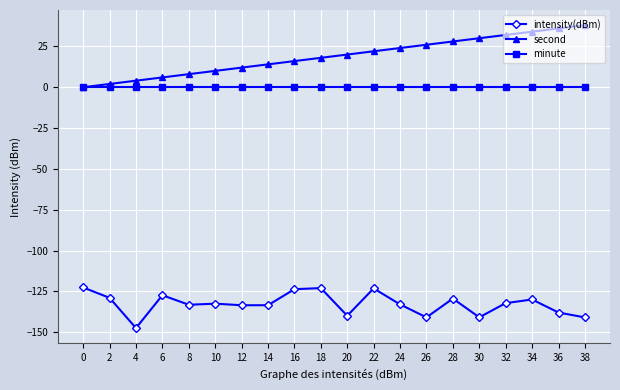

What is the average value of the intensity(dBm) series?

-132.7